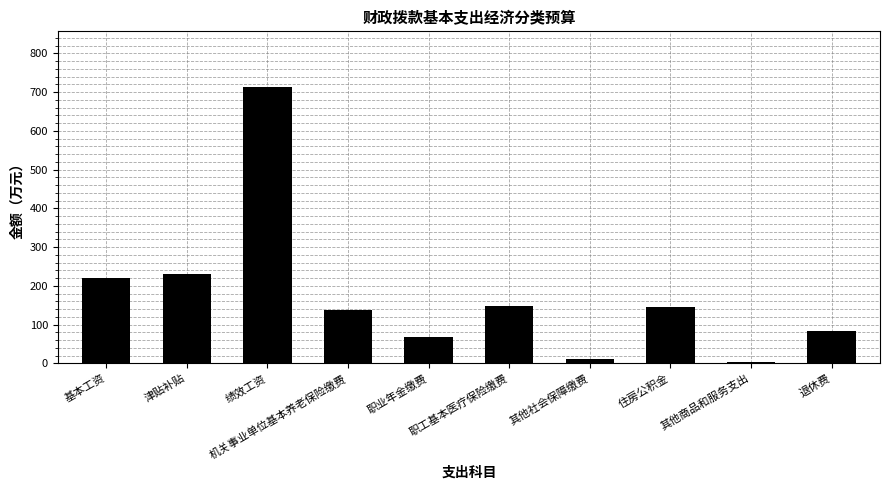

Which label corresponds to the smallest value in the chart?

其他商品和服务支出